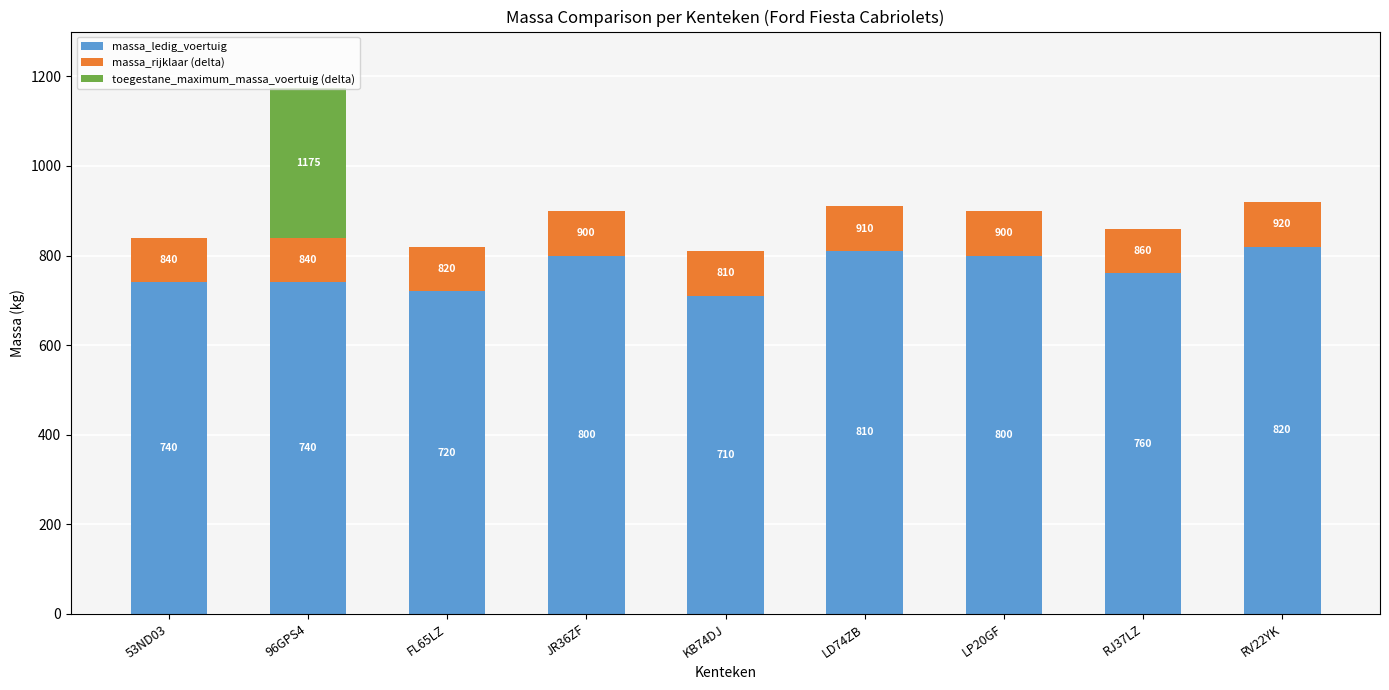

How many series are shown in this chart?

3